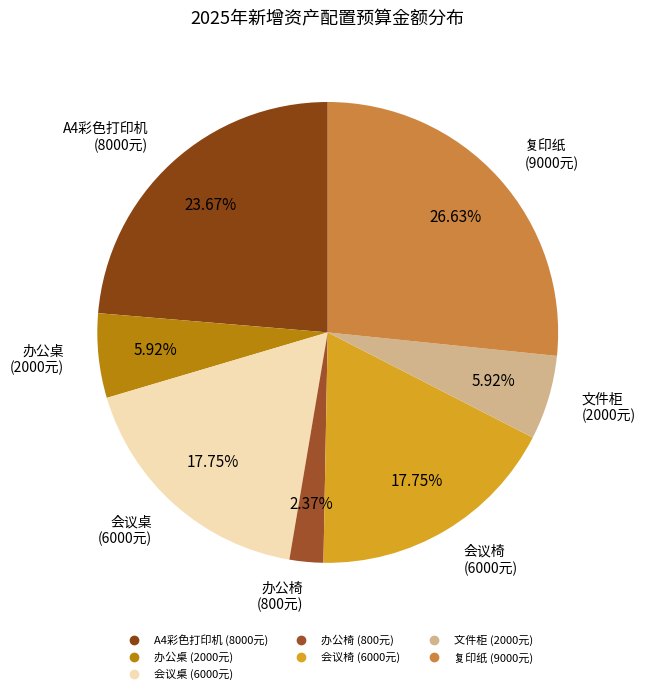

Which slice is the largest?

复印纸